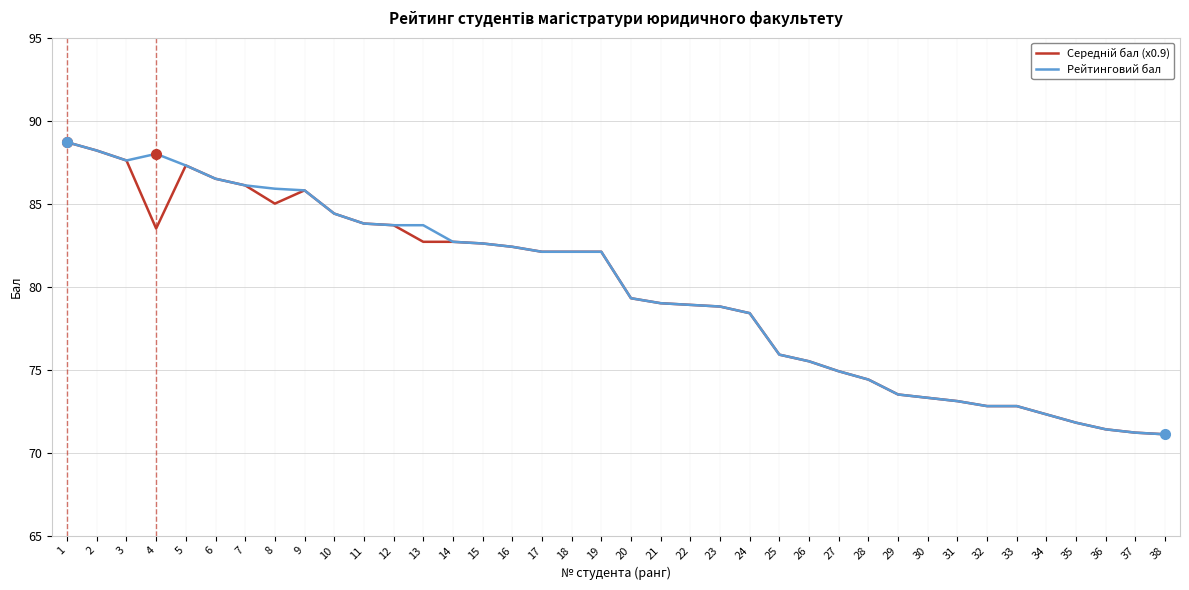

What is the minimum value shown in the chart?

71.1